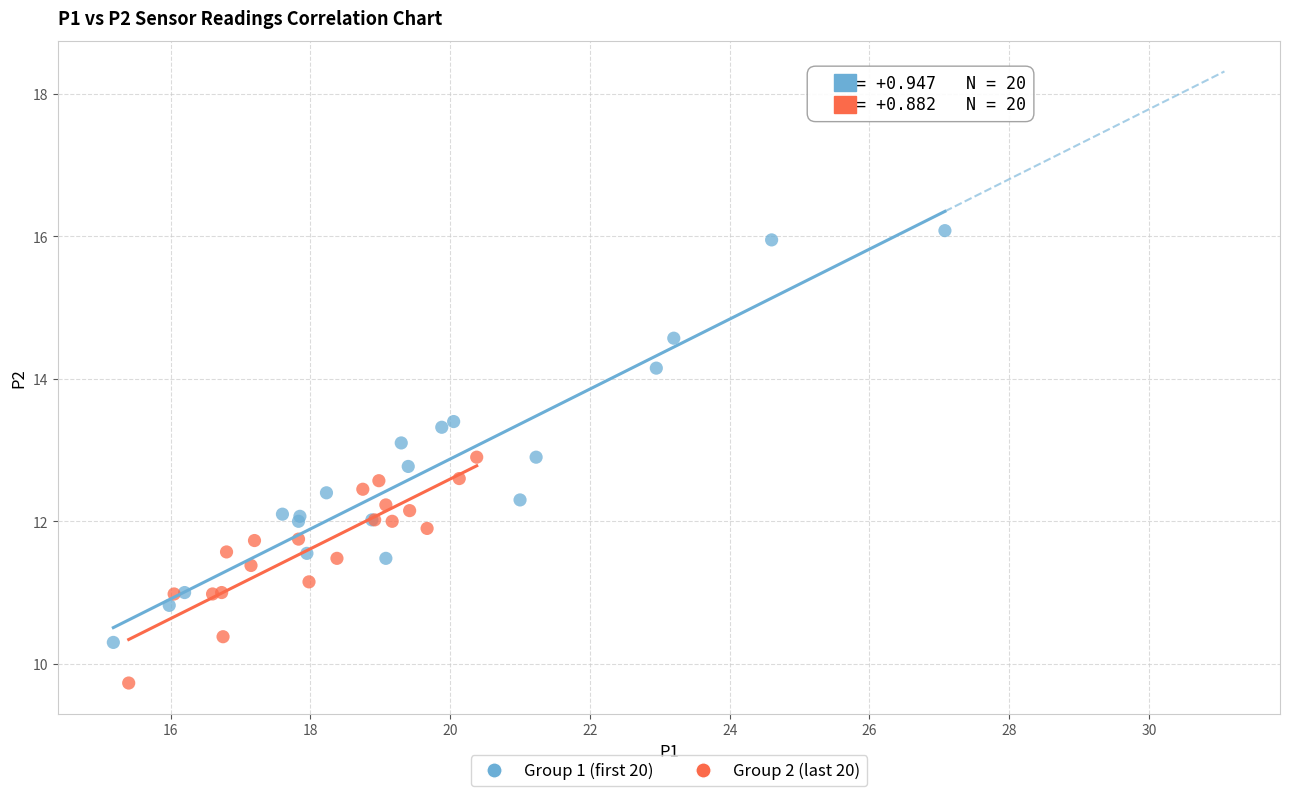

Which series has the widest spread of Y values?

Group 1 (first 20)